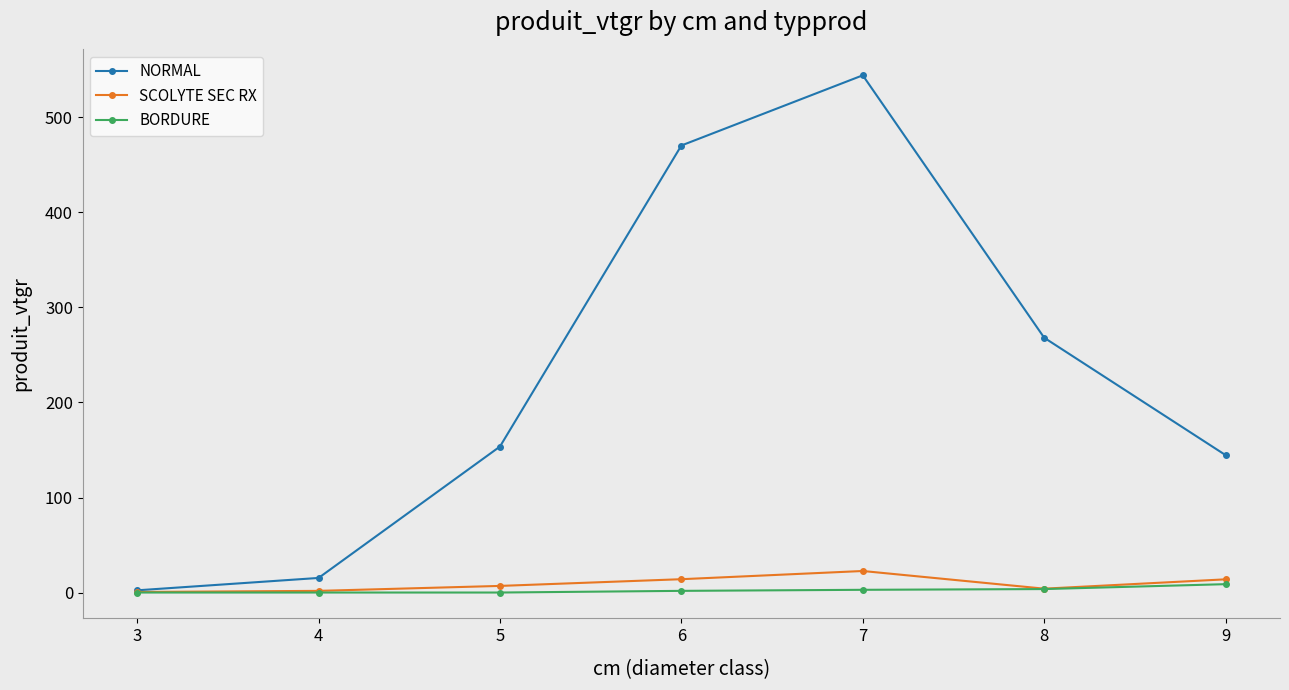

At how many categories does at least one series exceed 250?

3